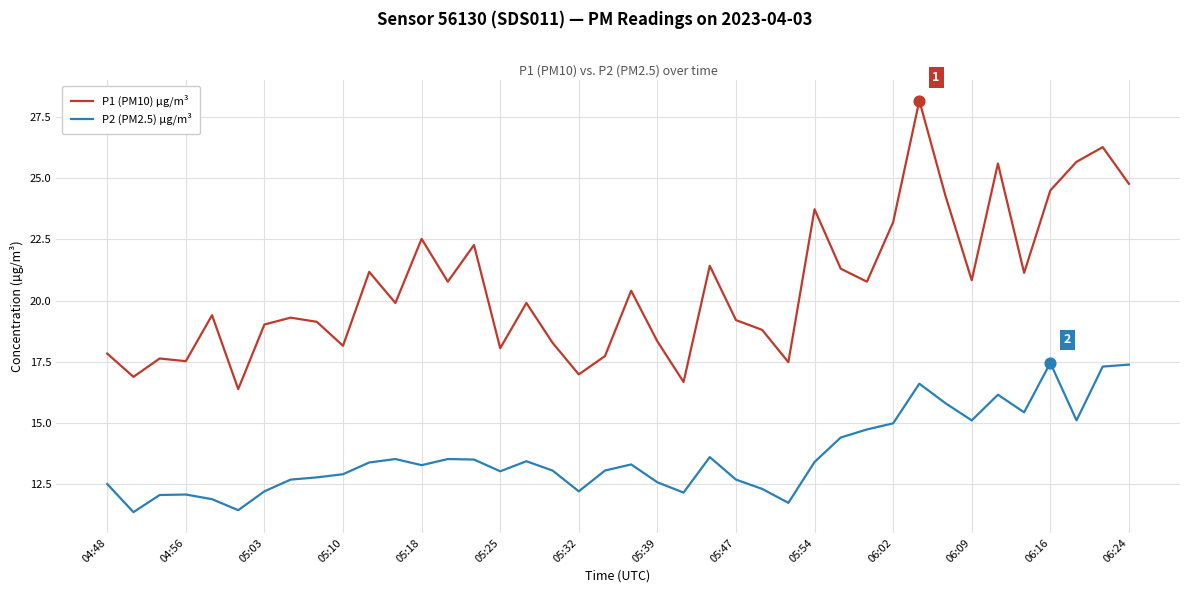

Which series has the widest spread of values?

P1 (PM10) µg/m³